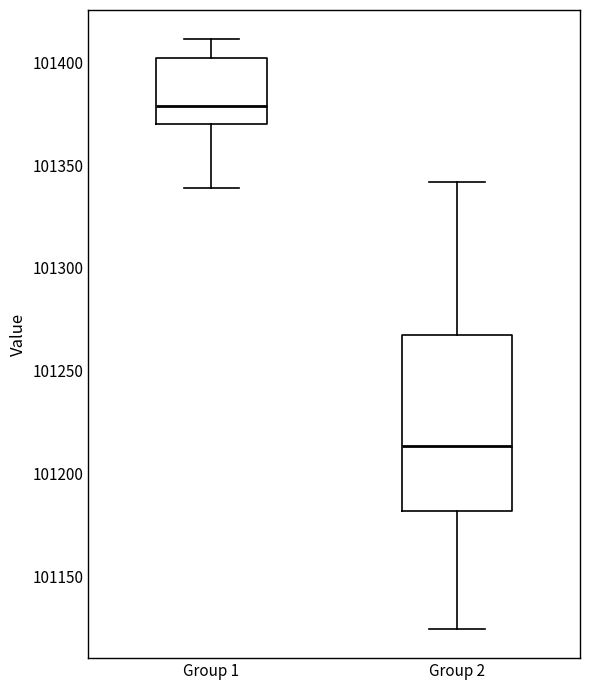

Reading left to right, read every box against the y-axis: the position of its median line, the range the box covers, and the ends of its whiskers. The values are not printed on the chart, so give them approximately, as read against the axis.

Group 1: median 101380, box 101370 to 101400, whiskers 101340 to 101410
Group 2: median 101215, box 101180 to 101265, whiskers 101125 to 101340